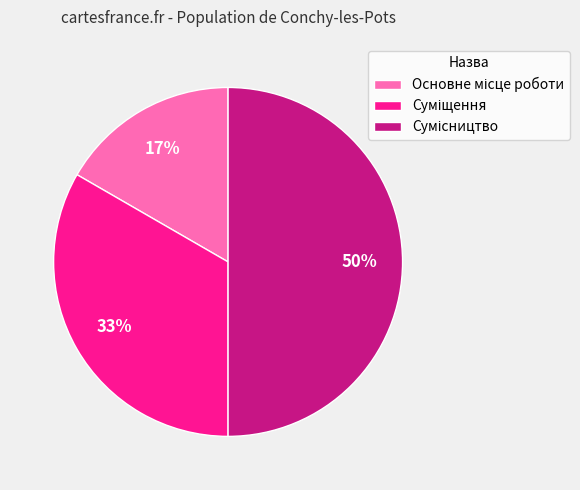

To the nearest percent, what is the difference between the largest and smallest slice percentages?

33%